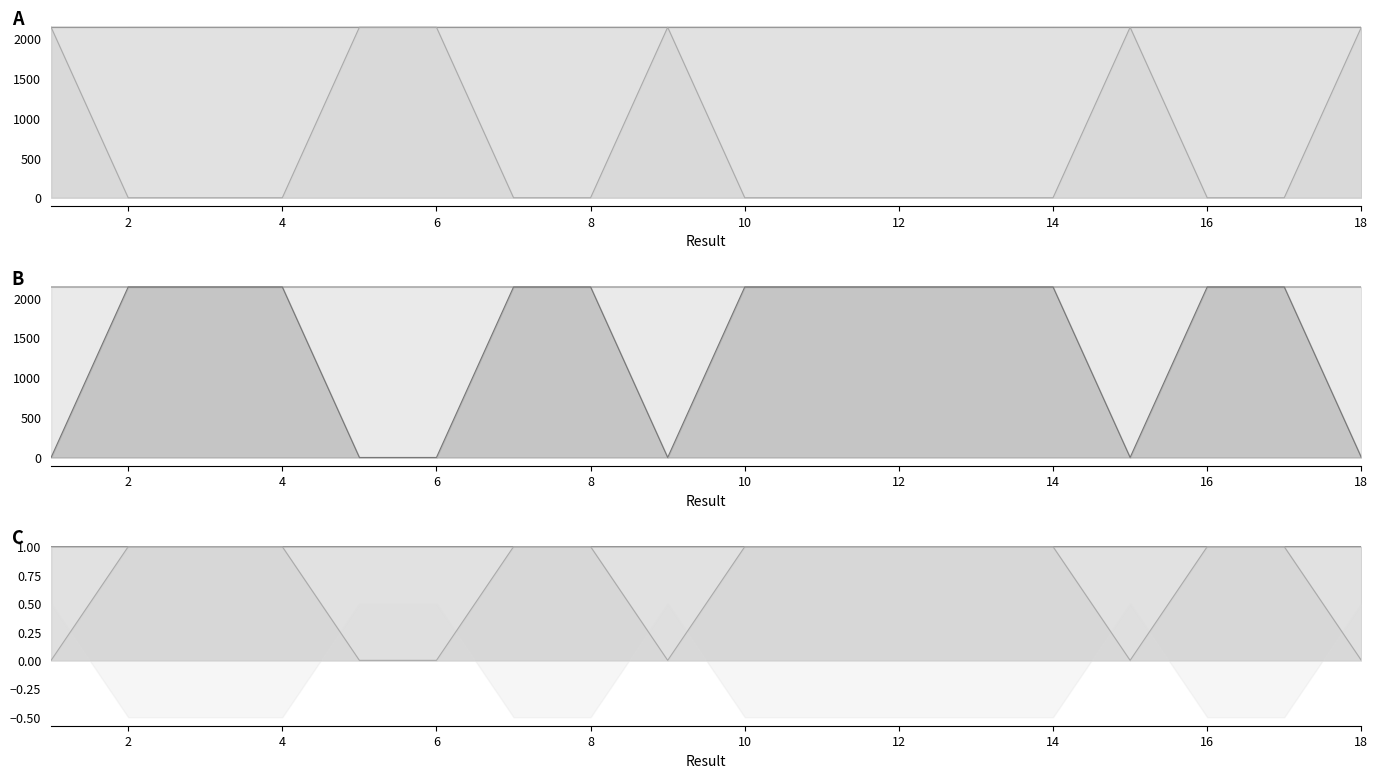

The value of Trade Paperback Key line at 2 is -1401.8. True or false?

False